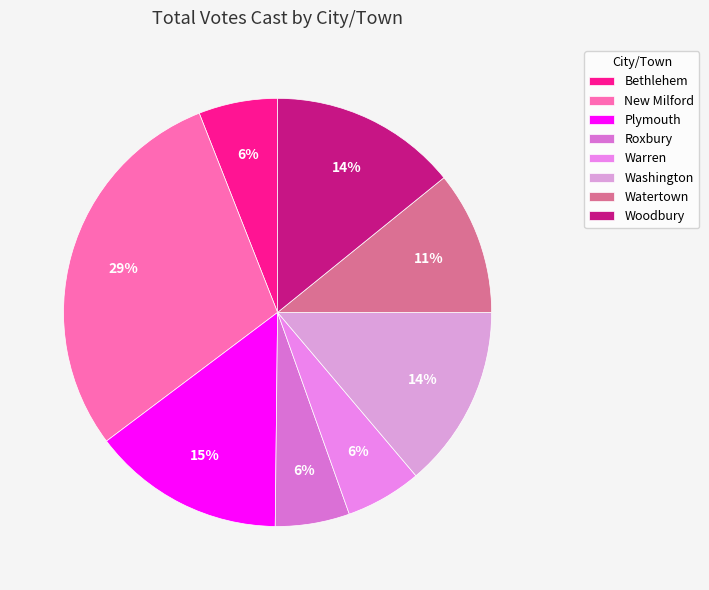

What is the total percentage of New Milford and Washington?

43.1%